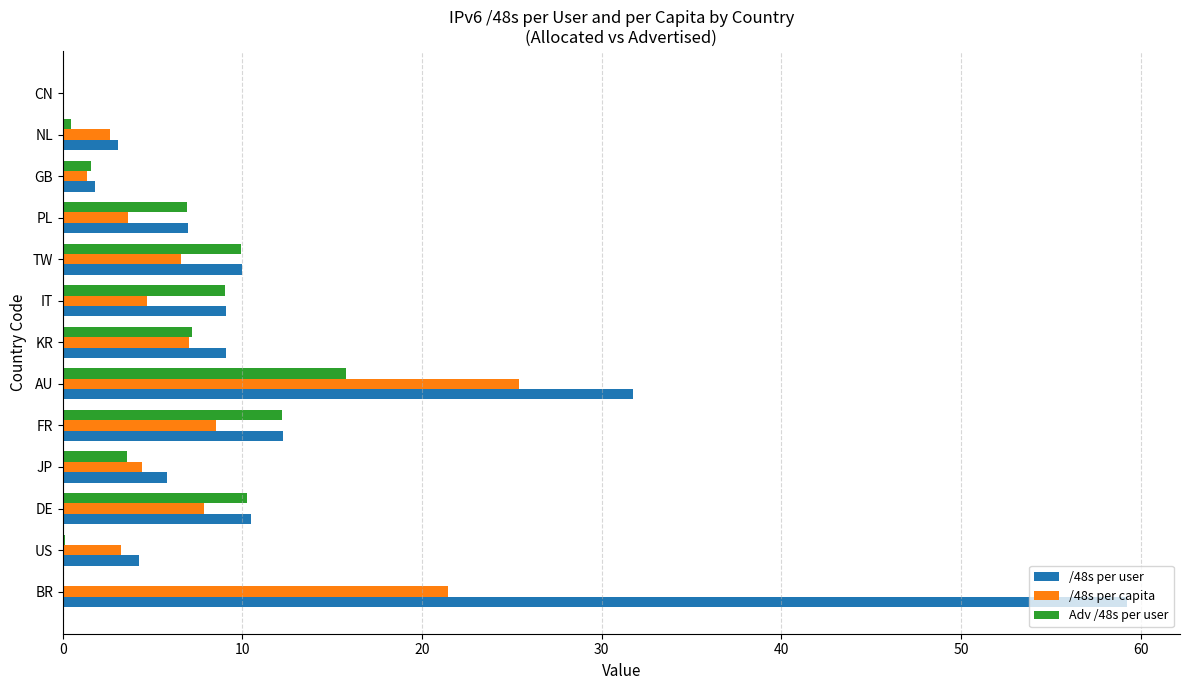

Where is /48s per user nearest to the value 29?

AU